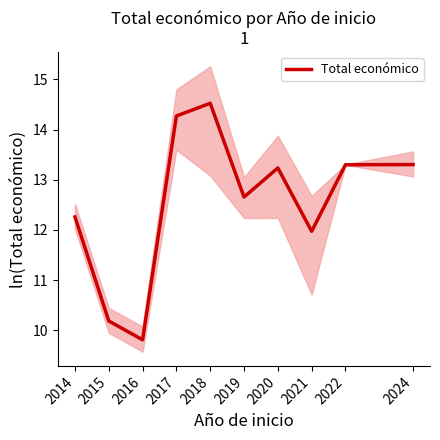

How many data points are less than 13?

5